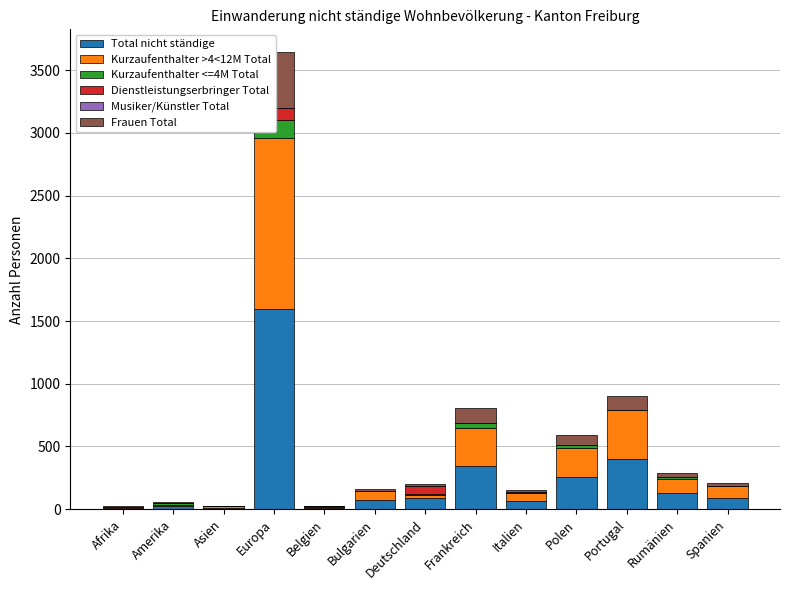

Reading left to right, what are all the values shown in this chart?

Total nicht ständige: Afrika=10	Amerika=24	Asien=13	Europa=1599	Belgien=11	Bulgarien=73	Deutschland=93	Frankreich=345	Italien=68	Polen=255	Portugal=397	Rumänien=127	Spanien=93
Kurzaufenthalter >4<12M Total: Afrika=8	Amerika=13	Asien=9	Europa=1363	Belgien=10	Bulgarien=73	Deutschland=24	Frankreich=302	Italien=63	Polen=232	Portugal=392	Rumänien=112	Spanien=90
Kurzaufenthalter <=4M Total: Afrika=2	Amerika=10	Asien=2	Europa=143	Belgien=1	Bulgarien=0	Deutschland=7	Frankreich=38	Italien=2	Polen=21	Portugal=5	Rumänien=15	Spanien=3
Dienstleistungserbringer Total: Afrika=0	Amerika=0	Asien=0	Europa=93	Belgien=0	Bulgarien=0	Deutschland=62	Frankreich=5	Italien=3	Polen=2	Portugal=0	Rumänien=0	Spanien=0
Musiker/Künstler Total: Afrika=0	Amerika=1	Asien=2	Europa=0	Belgien=0	Bulgarien=0	Deutschland=0	Frankreich=0	Italien=0	Polen=0	Portugal=0	Rumänien=0	Spanien=0
Frauen Total: Afrika=9	Amerika=12	Asien=3	Europa=445	Belgien=4	Bulgarien=19	Deutschland=13	Frankreich=114	Italien=17	Polen=79	Portugal=111	Rumänien=31	Spanien=20